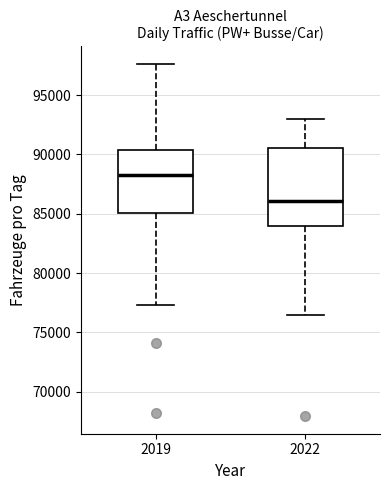

Which box has the highest median line?

2019